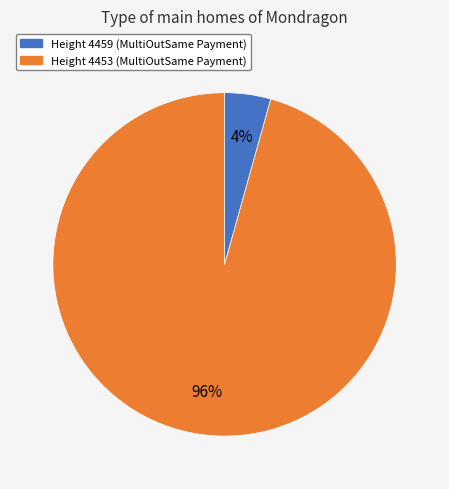

To the nearest percent, what is the average slice percentage?

50%